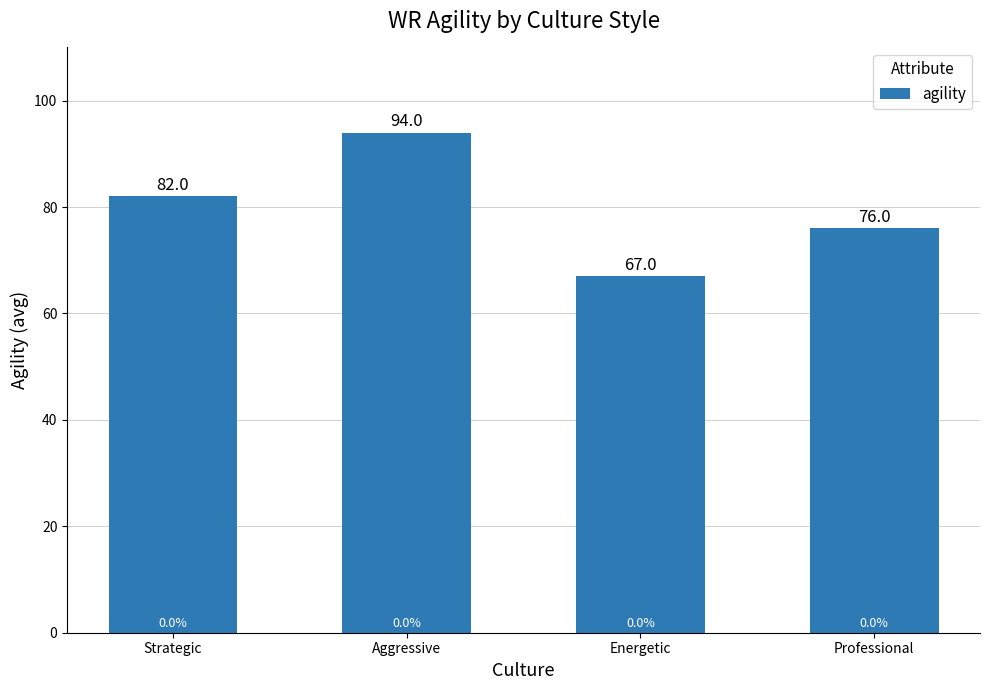

How many values are below 82?

2